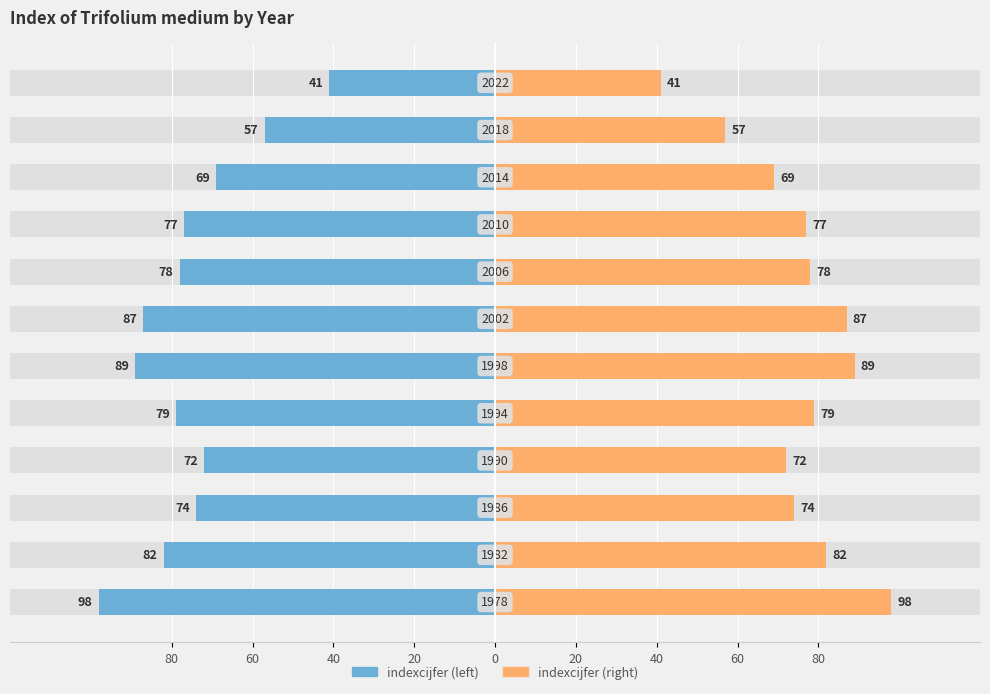

Between 60 and 40, which series saw the biggest shift?

indexcijfer